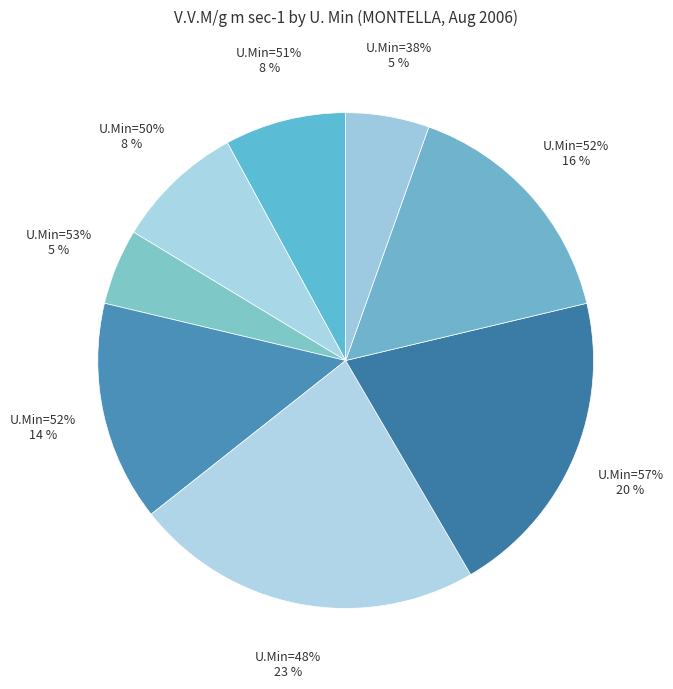

Which slice is the largest?

48